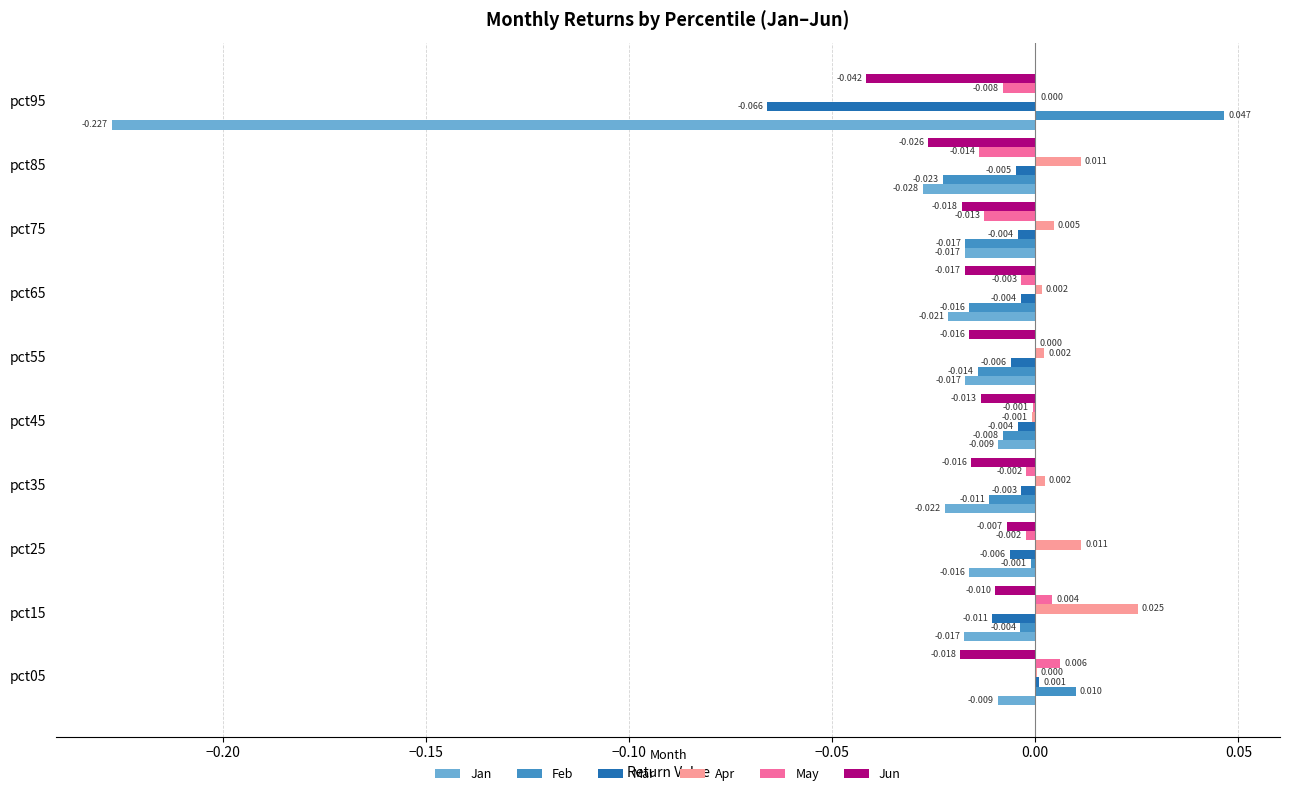

Which series changed the most between pct05 and pct85?

Feb